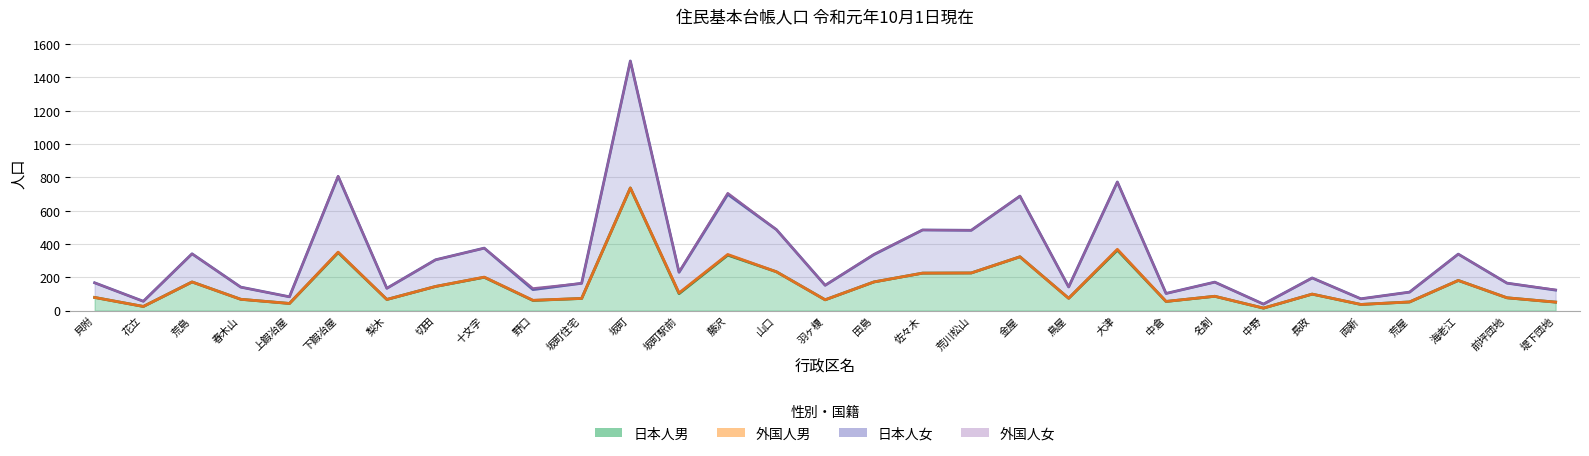

True or false: 日本人女 and 日本人男 intersect in this chart.

False